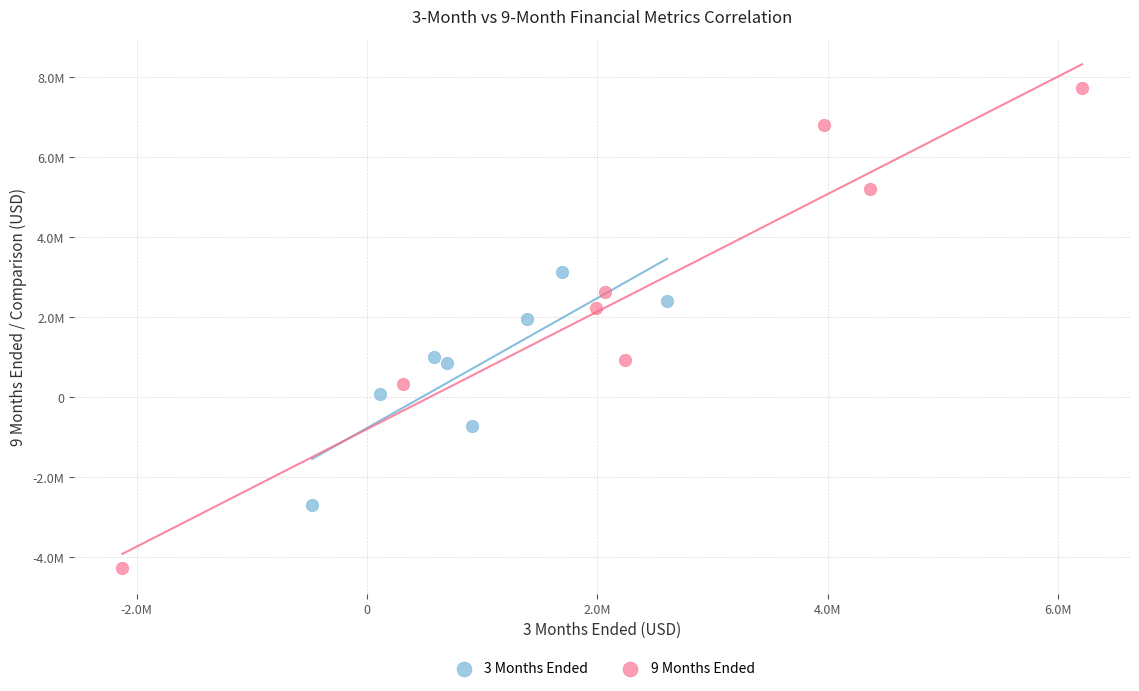

What are all the series names shown in the legend?

3 Months Ended, 9 Months Ended